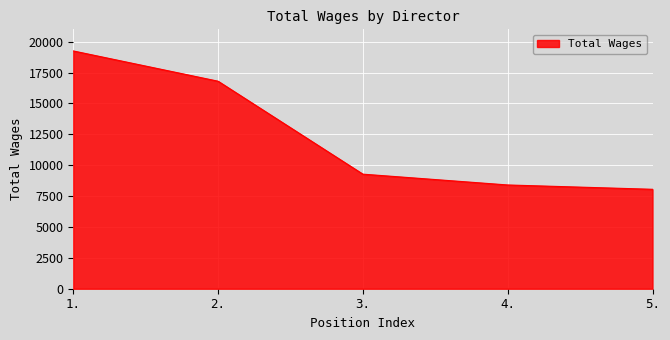

Is it true that the value at 4. is 8400?

True